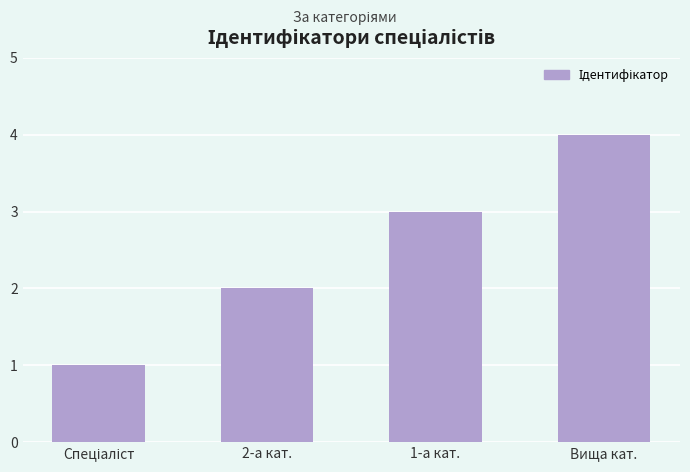

What is the label of the 2nd bar from the right?

1-а кат.